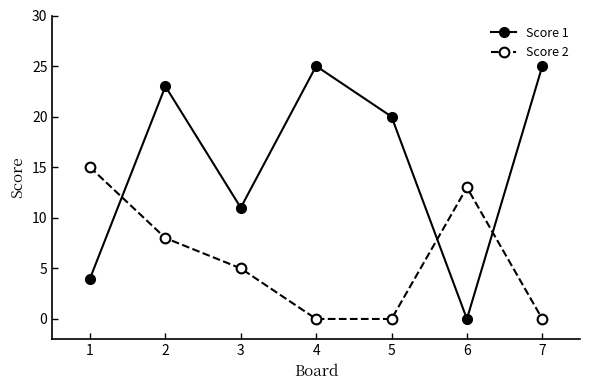

Reading right to left, list all the values displayed in this chart.

Score 1: 7=25	6=0	5=20	4=25	3=11	2=23	1=4
Score 2: 7=0	6=13	5=0	4=0	3=5	2=8	1=15